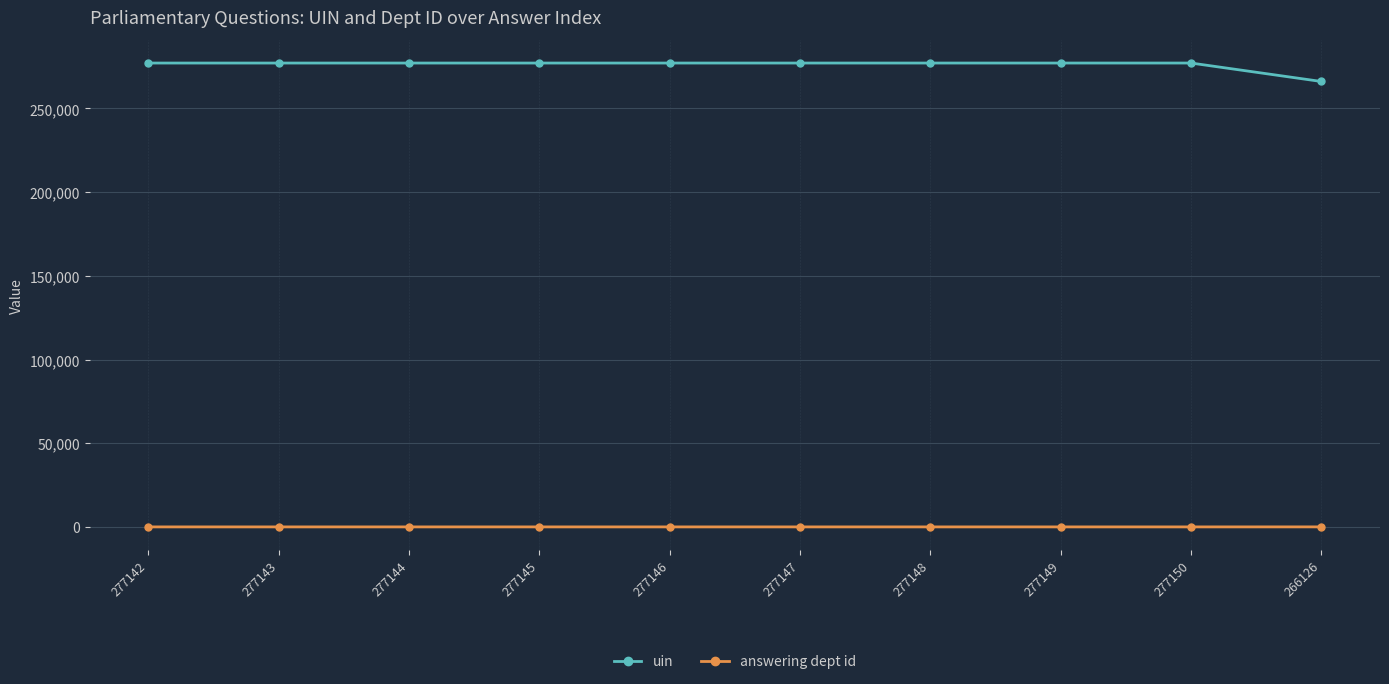

What is the lowest value of the answering dept id series?

16